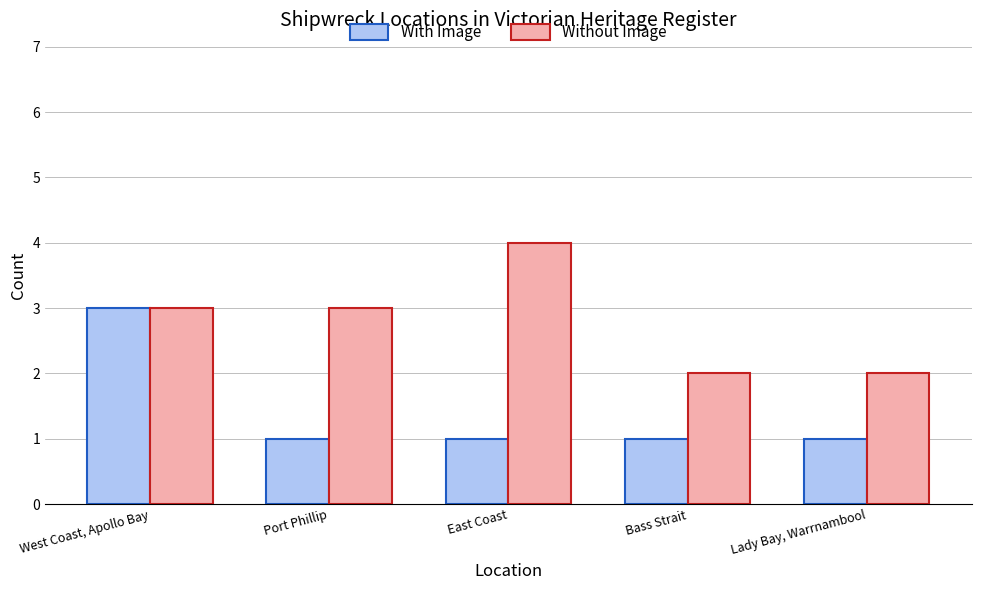

What is the label of the 2nd bar from the left?

Port Phillip